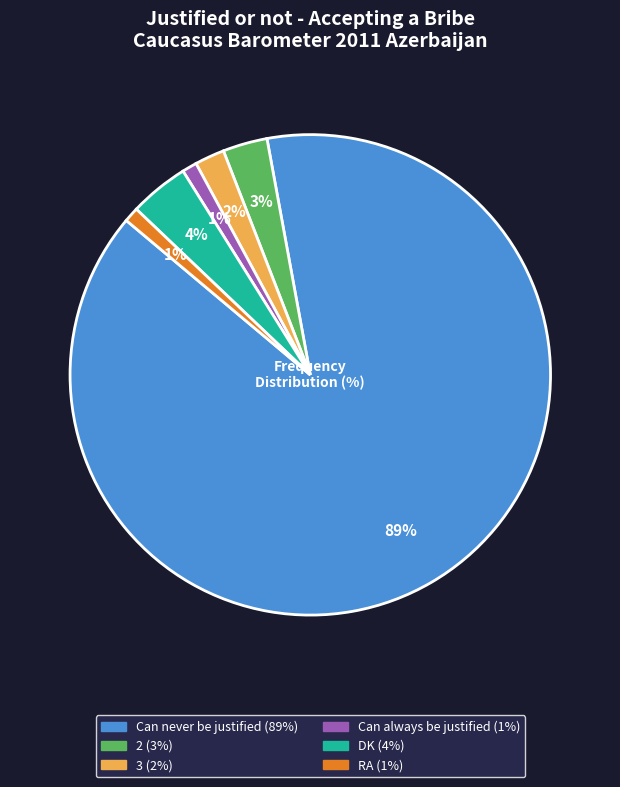

Does any single category account for the majority?

Yes